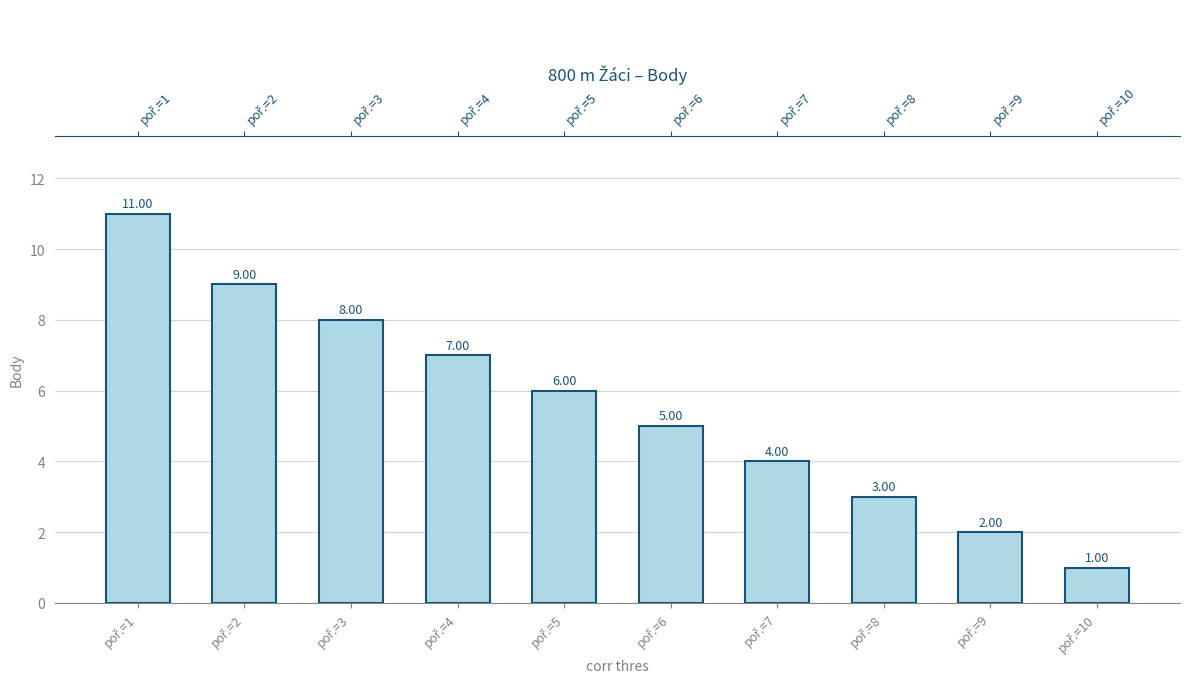

Rank the categories by value from lowest to highest.

poř.=10, poř.=9, poř.=8, poř.=7, poř.=6, poř.=5, poř.=4, poř.=3, poř.=2, poř.=1